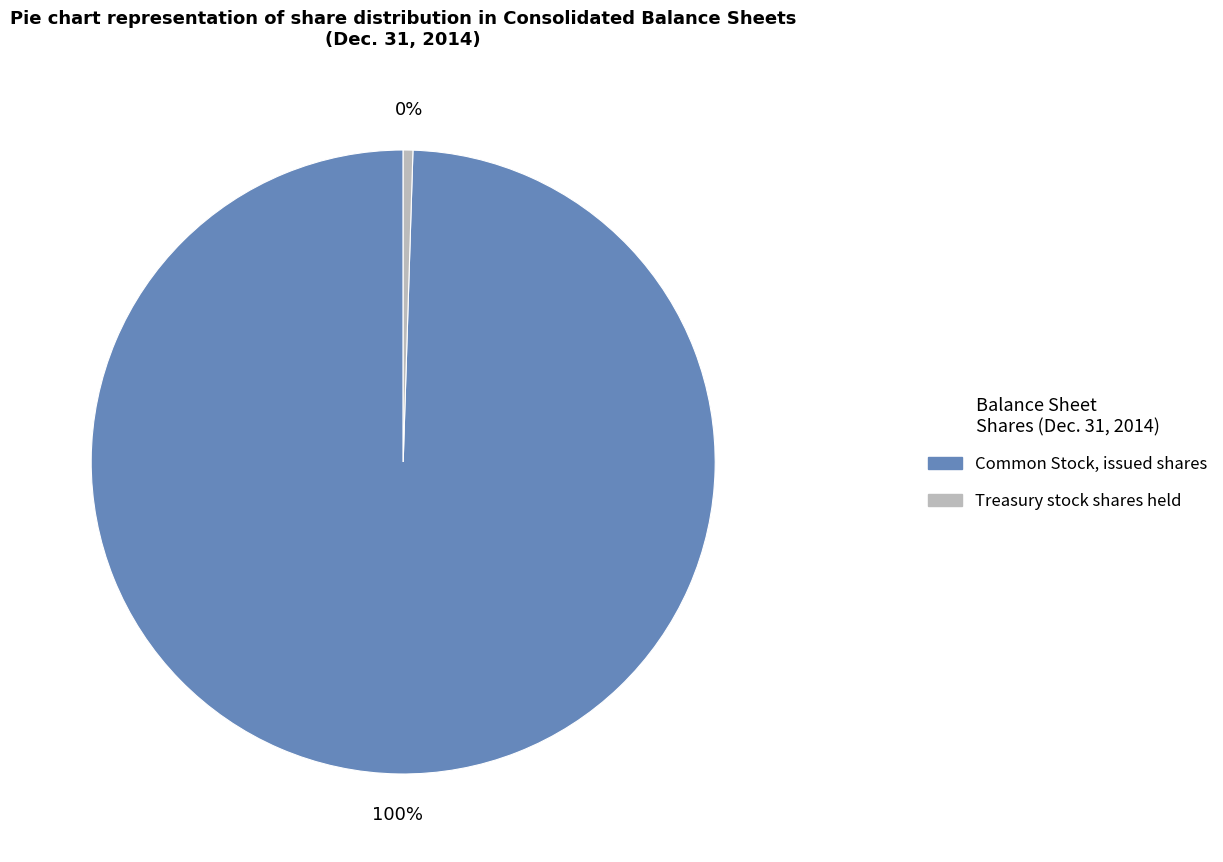

Does Treasury stock shares held represent more than half of the total?

No